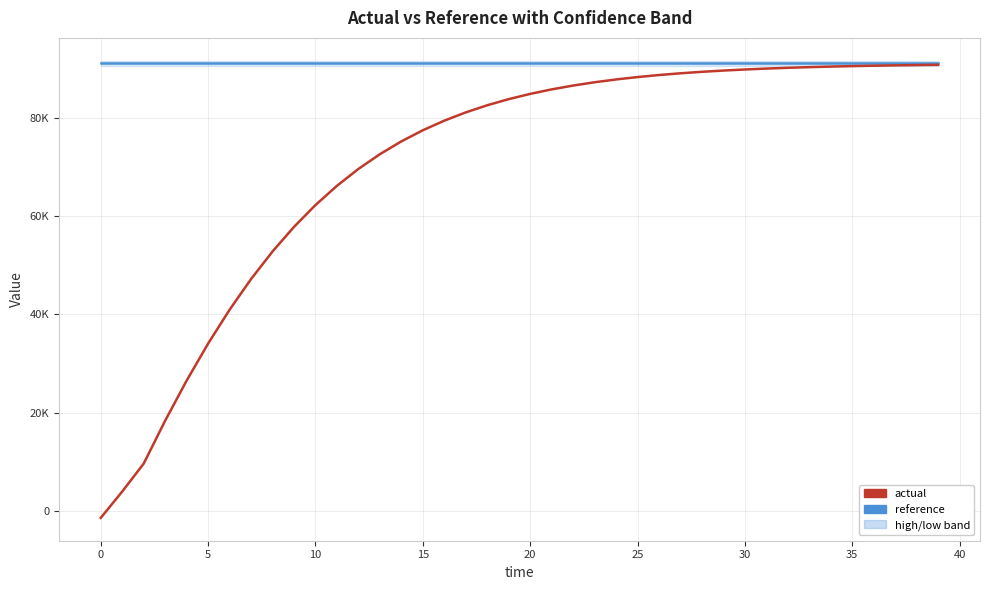

True or false: actual and reference intersect in this chart.

False